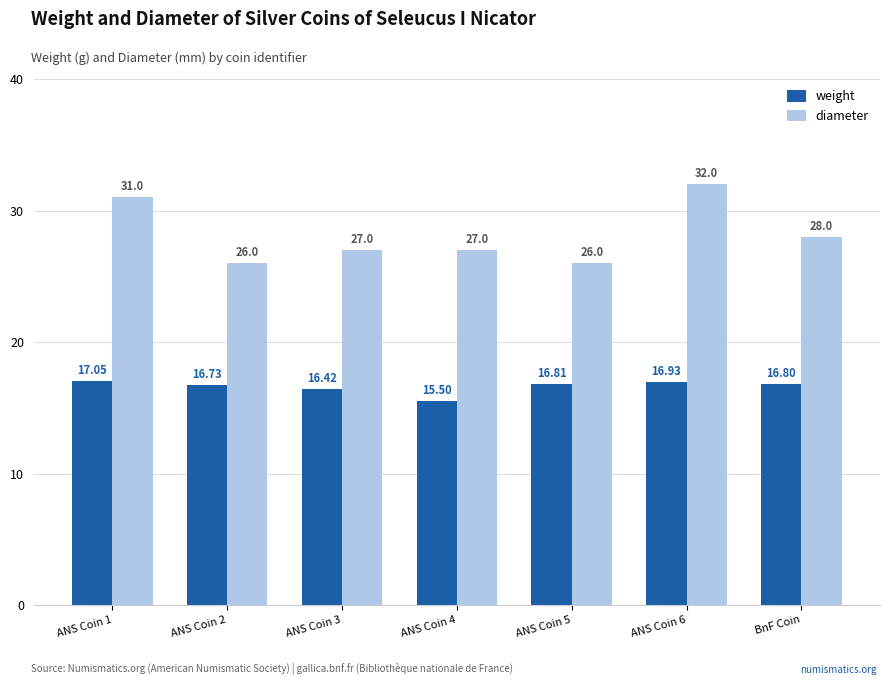

What is the maximum value shown in the chart?

32.0